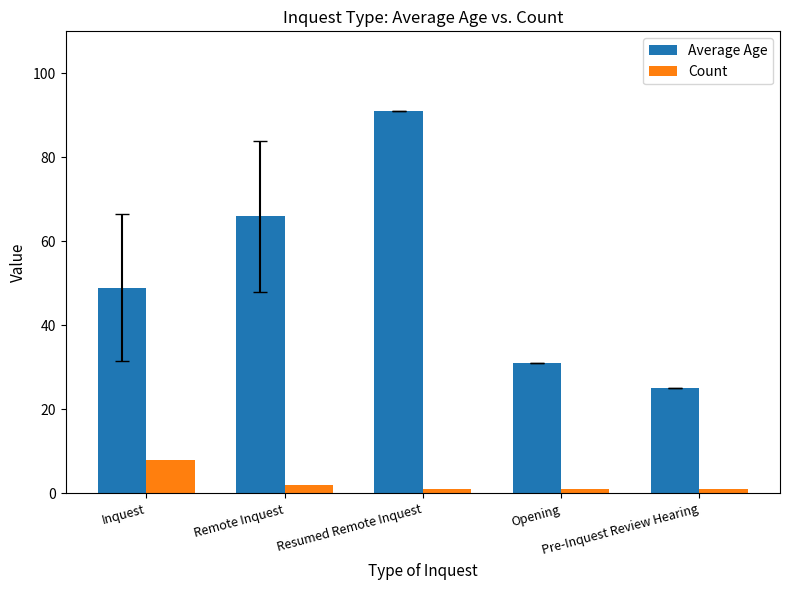

Reading right to left, list all the values displayed in this chart.

Average Age: 25	31	91	66	49
Count: 1	1	1	2	8